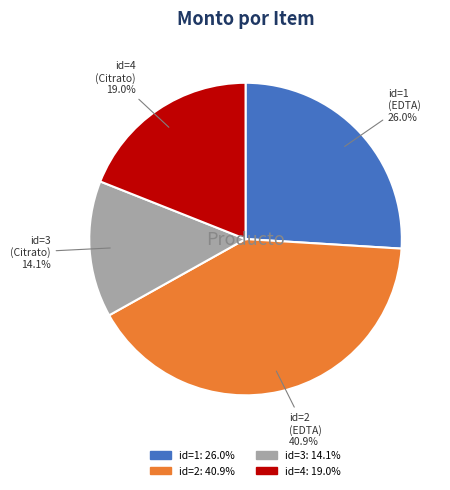

Is there a majority slice in this chart?

No